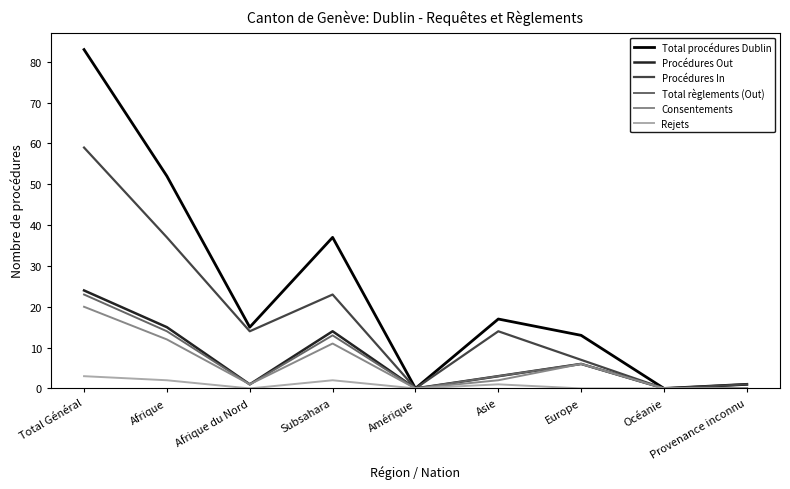

The Procédures Out series shows 0 at Océanie. True or false?

True